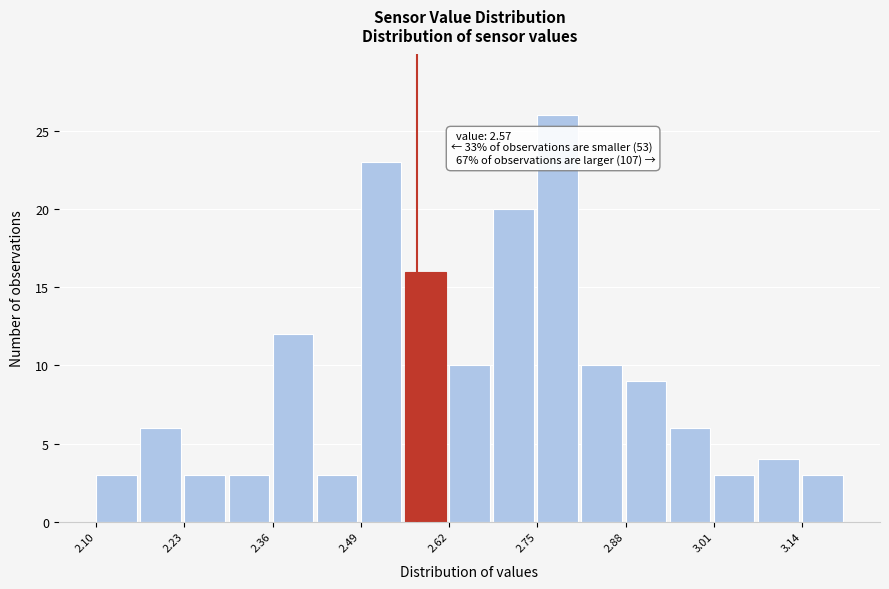

Around what value on the x-axis is the tallest bar? Give the approximate position of its centre, as read against the axis.

2.78